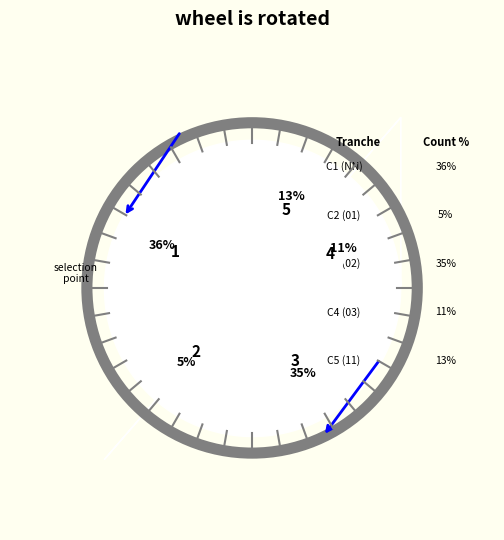

The 01 slice represents 17% of the pie. True or false?

False